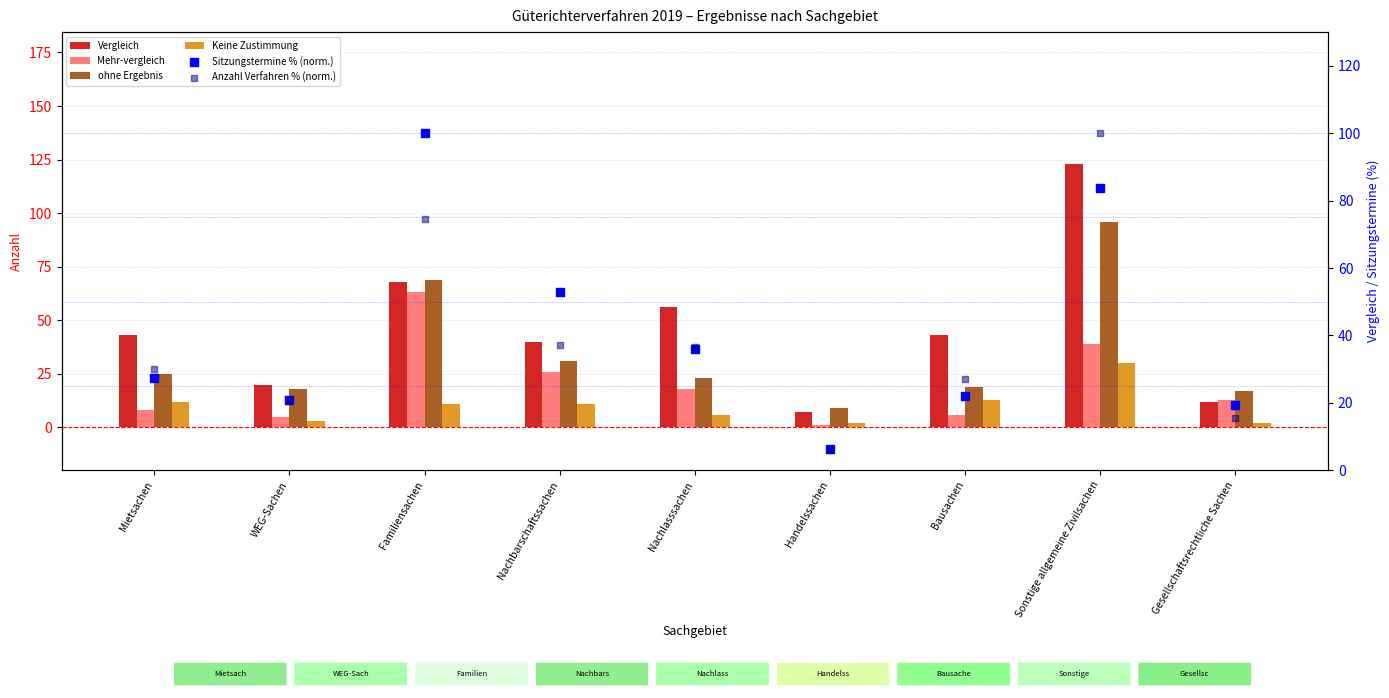

At how many categories does at least one series exceed 65?

2